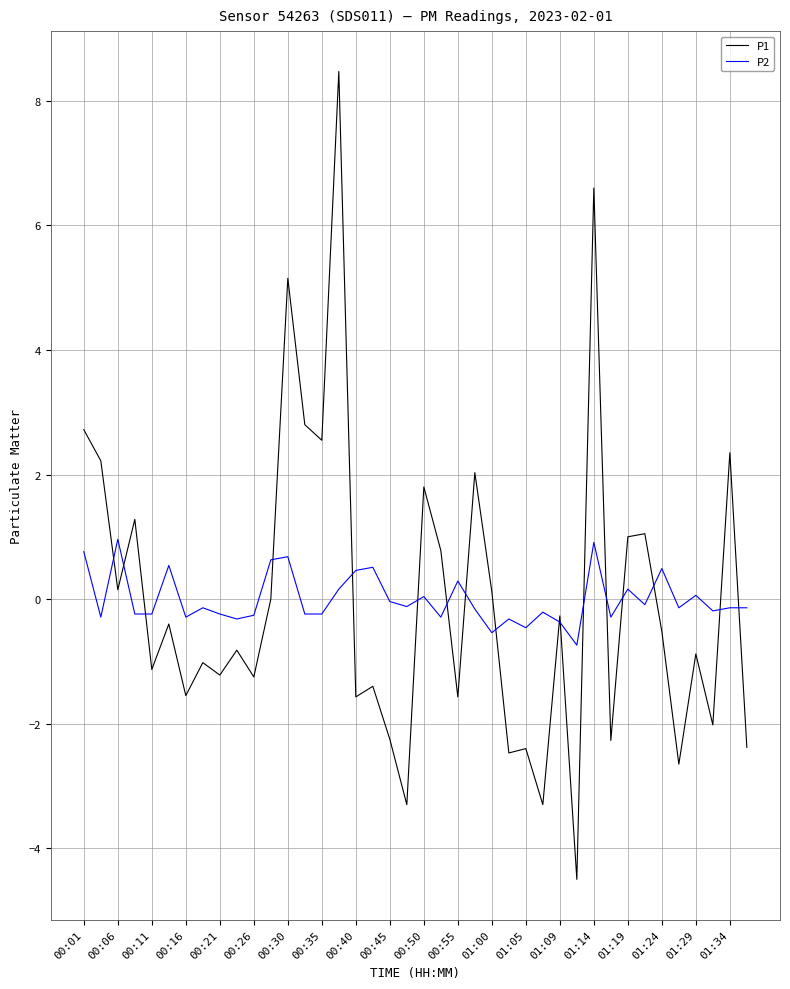

Which series has the largest range (max minus min)?

P1